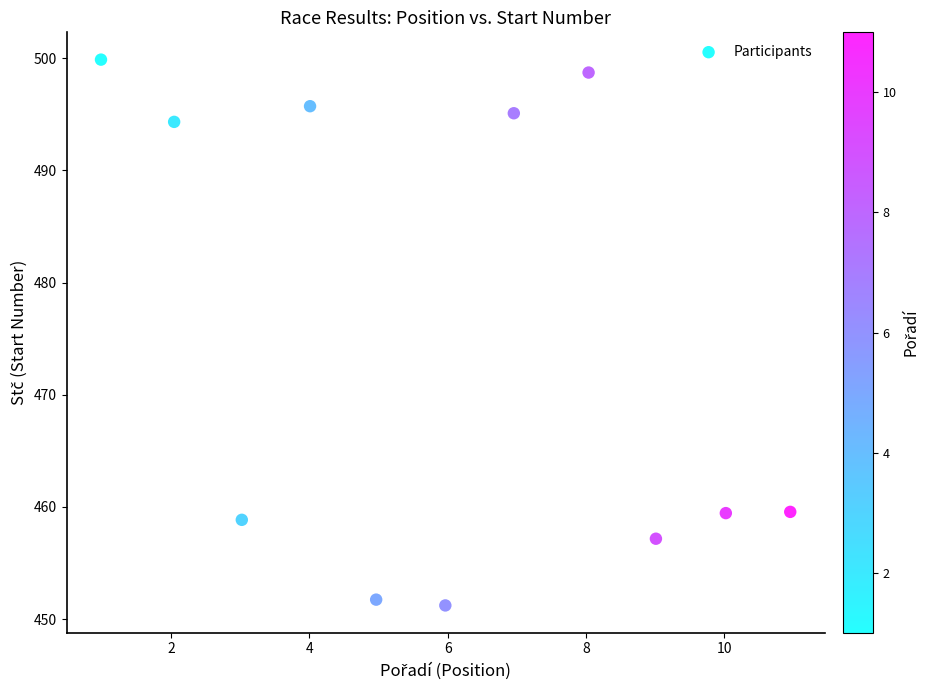

What is the range of Y values (max minus min)?

48.7